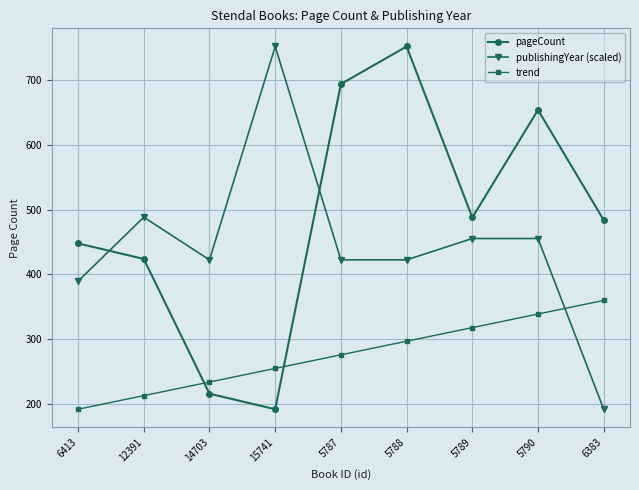

What is the label of the 2nd point from the right?

5790